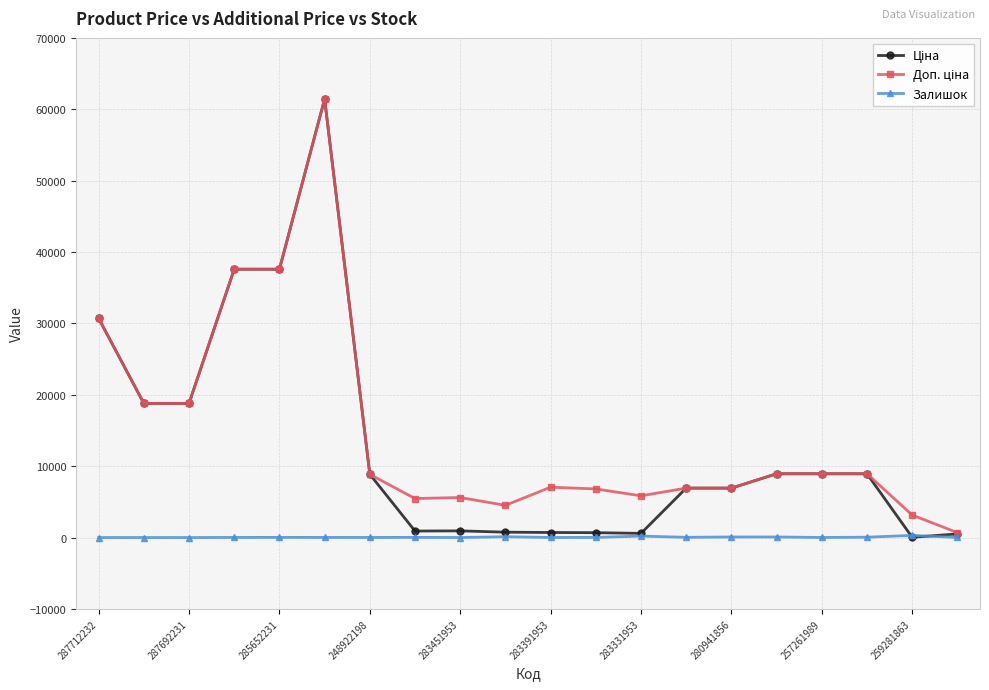

What is the maximum value shown in the chart?

61434.3